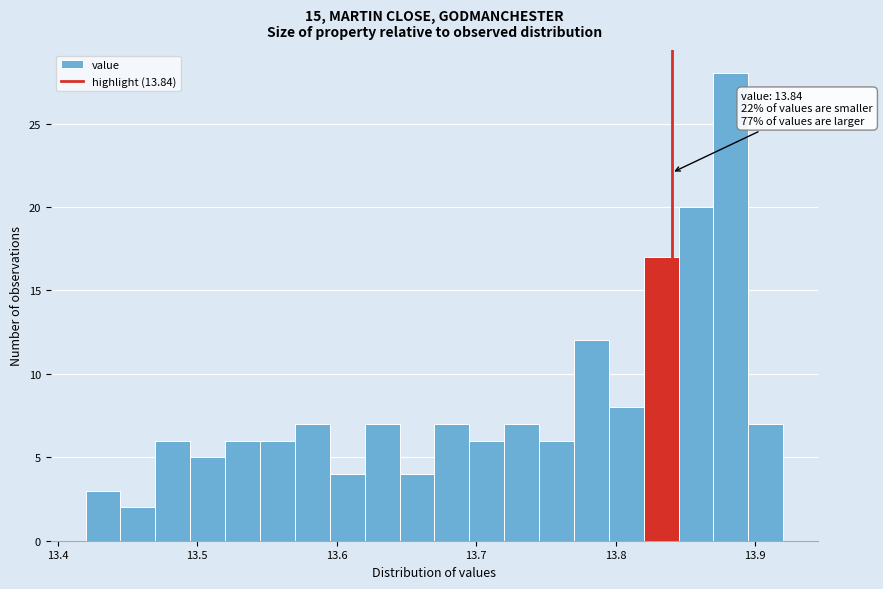

Around what value on the x-axis is the tallest bar? Give the approximate position of its centre, as read against the axis.

13.88